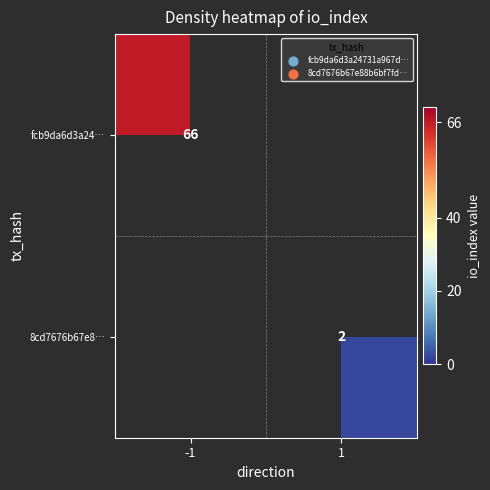

How many distinct data groups are displayed?

2